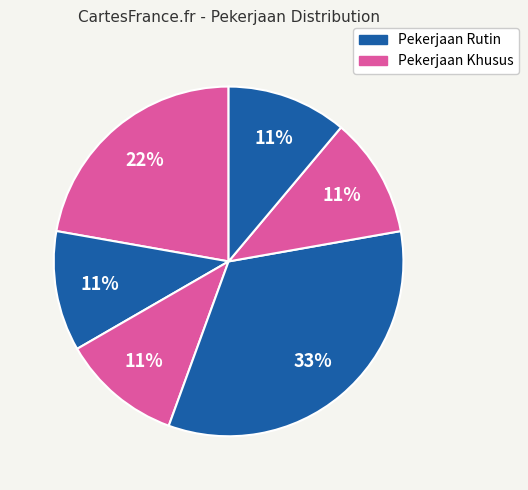

Is there a majority slice in this chart?

No